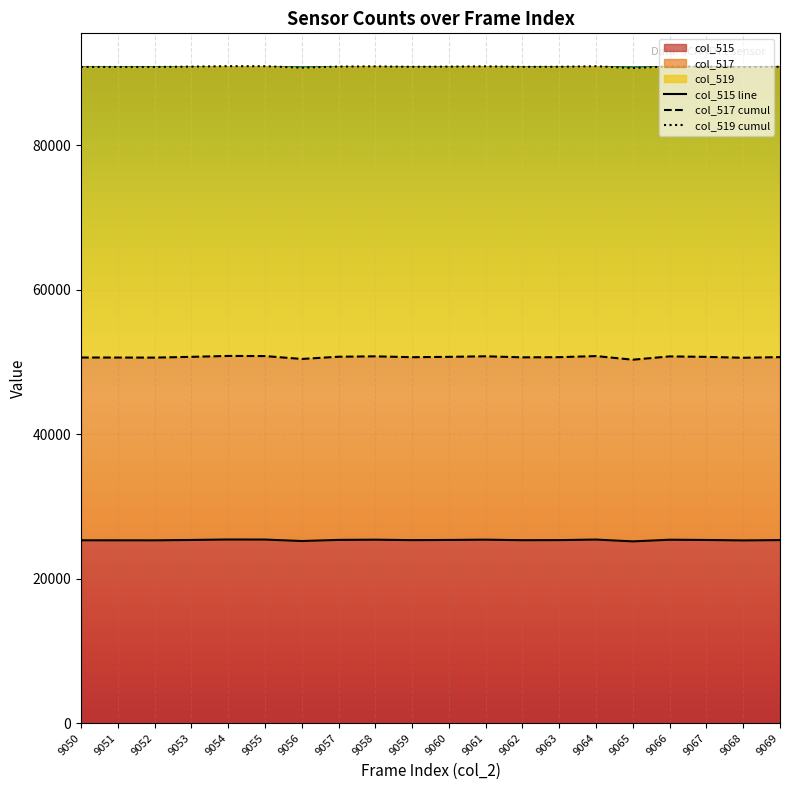

Reading left to right, list all the values displayed in this chart.

col_515 line: 9050=25305	9051=25304	9052=25299	9053=25352	9054=25414	9055=25406	9056=25205	9057=25360	9058=25387	9059=25327	9060=25352	9061=25390	9062=25318	9063=25330	9064=25405	9065=25154	9066=25382	9067=25350	9068=25288	9069=25333
col_517 cumul: 9050=50610	9051=50608	9052=50598	9053=50704	9054=50828	9055=50812	9056=50410	9057=50720	9058=50774	9059=50654	9060=50704	9061=50780	9062=50636	9063=50660	9064=50810	9065=50308	9066=50764	9067=50700	9068=50576	9069=50666
col_519 cumul: 9050=90840	9051=90839	9052=90834	9053=90887	9054=90949	9055=90941	9056=90740	9057=90895	9058=90922	9059=90862	9060=90887	9061=90925	9062=90853	9063=90865	9064=90940	9065=90689	9066=90917	9067=90885	9068=90823	9069=90868